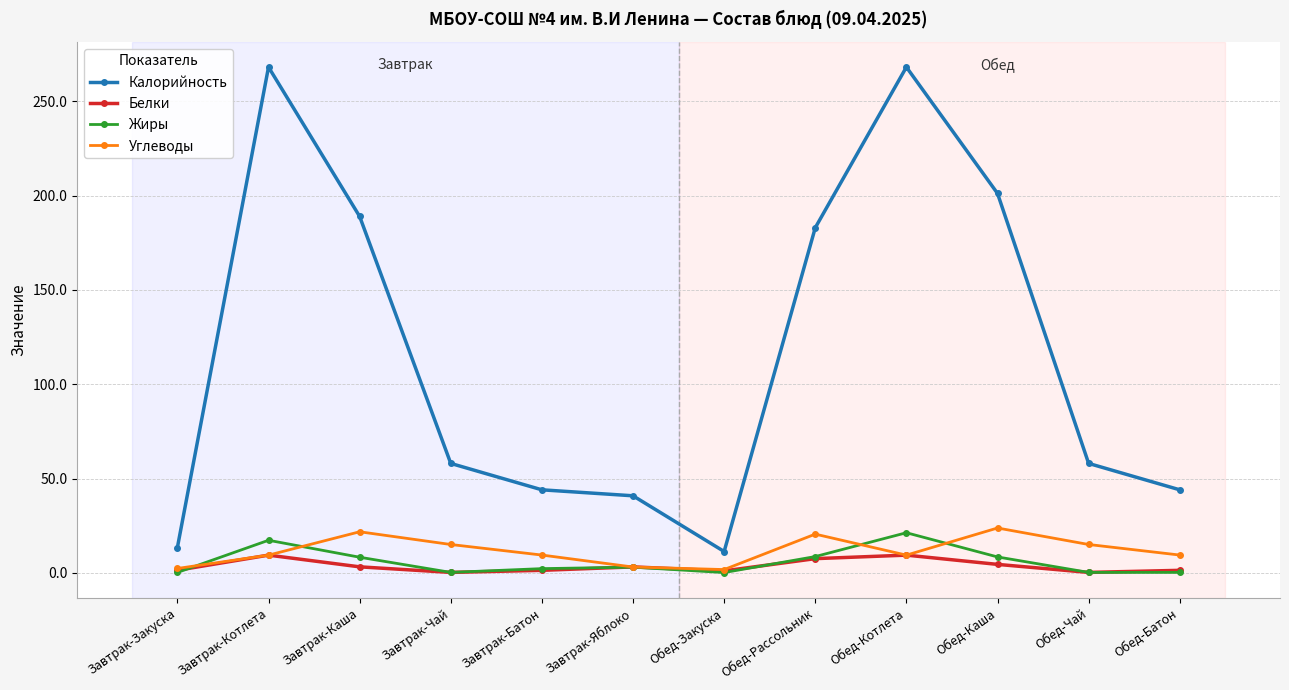

Does the chart display data point markers on the line(s)?

Yes